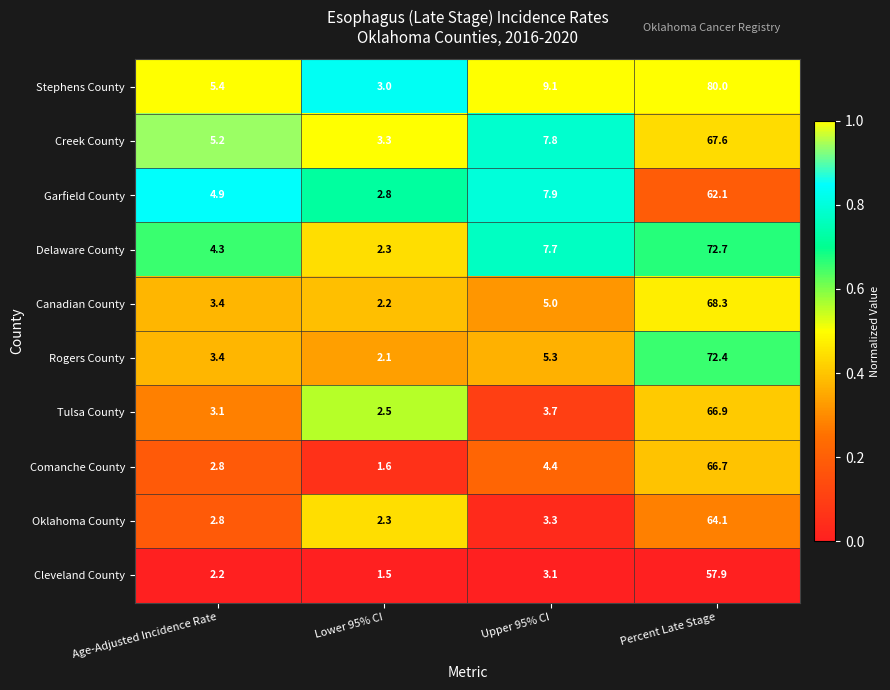

List the labels in order of Creek County value, smallest first.

Lower 95% CI, Age-Adjusted Incidence Rate, Upper 95% CI, Percent Late Stage